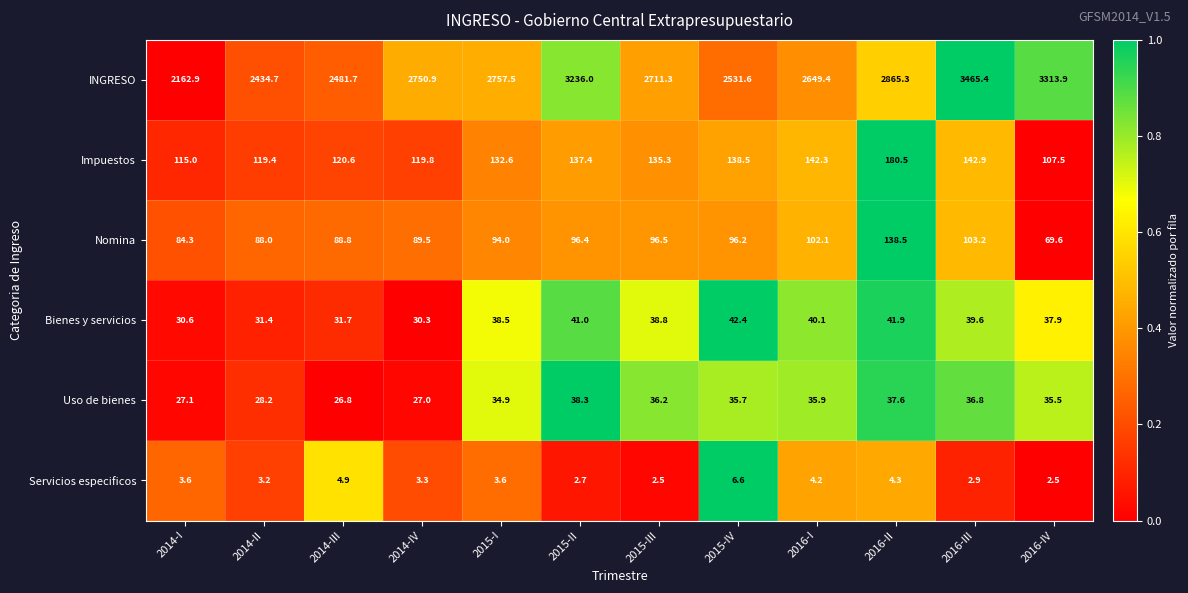

Rank the series by their maximum value, from highest to lowest.

INGRESO, Impuestos, Nomina, Bienes y servicios, Uso de bienes, Servicios especificos